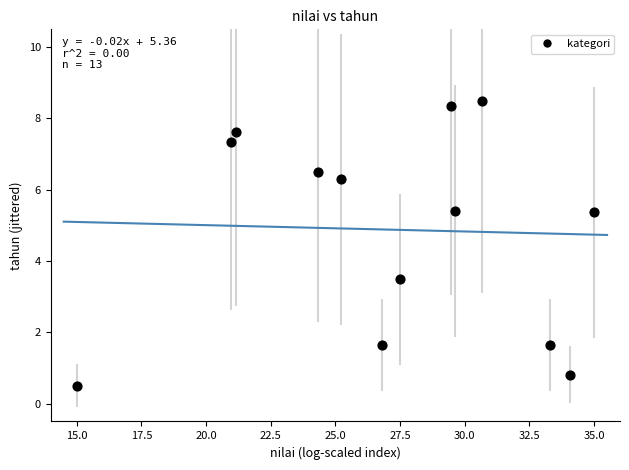

What Y value in the scatter plot is closest to 4?

3.5